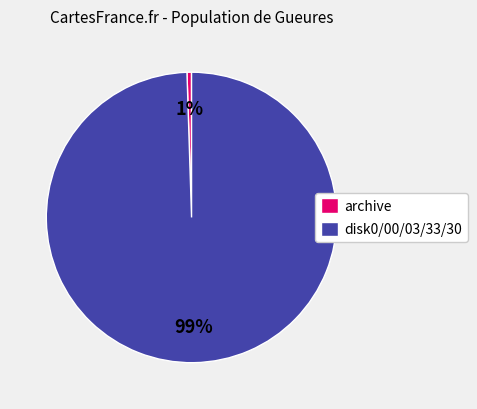

What percentage is the disk0/00/03/33/30 slice, to the nearest percent?

99%